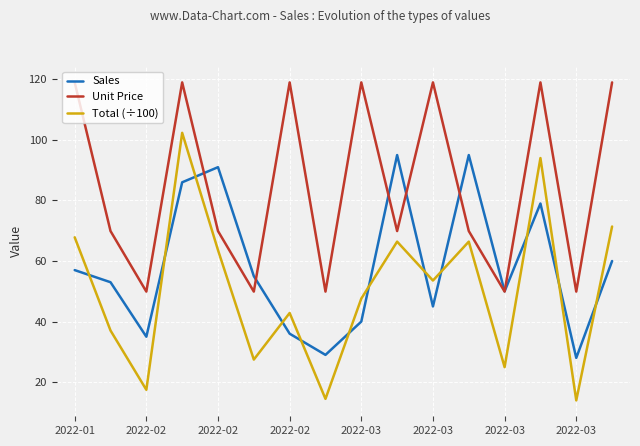

How many intersections are there between Total (÷100) and Sales?

12